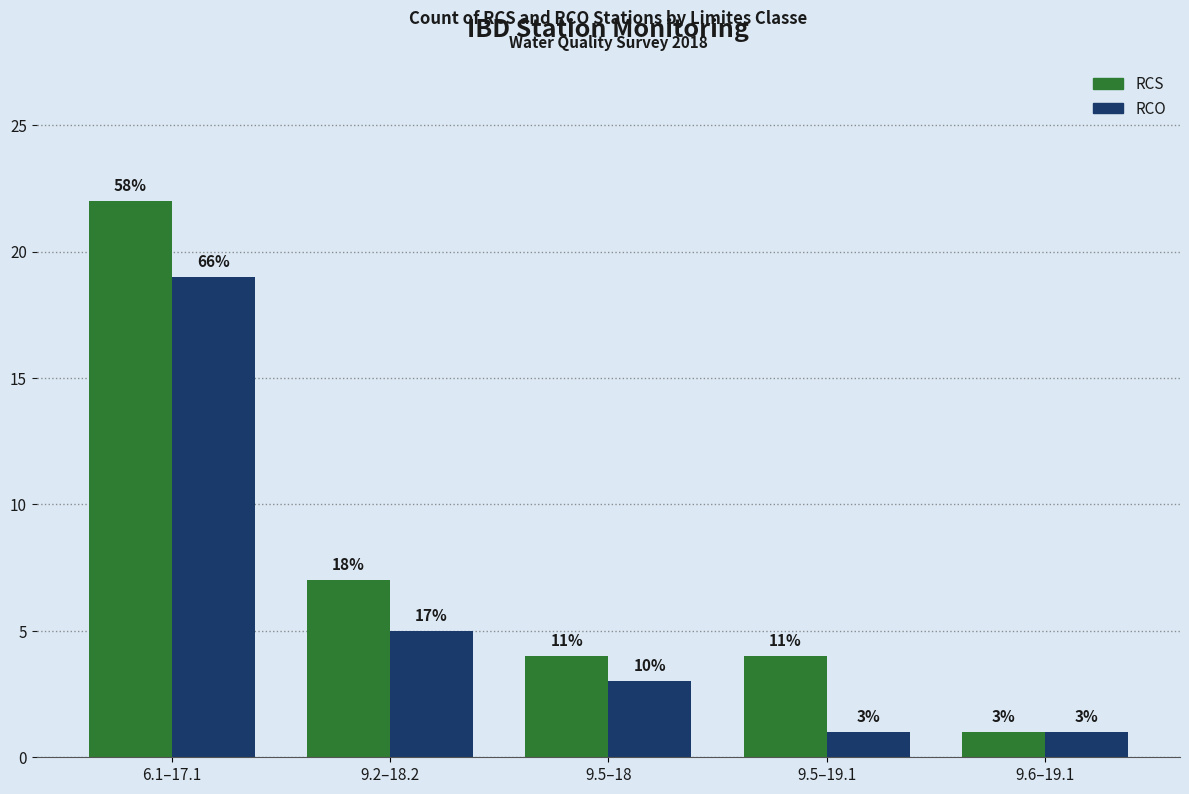

List the series in order of their peak value, highest first.

RCS, RCO